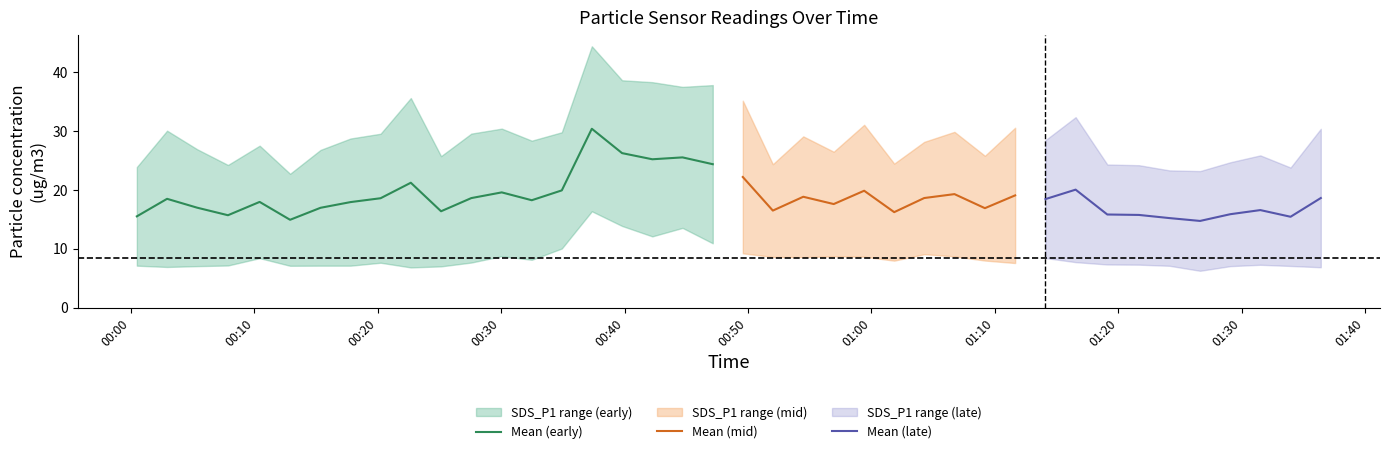

What is the maximum value for Mean (early)?

30.4